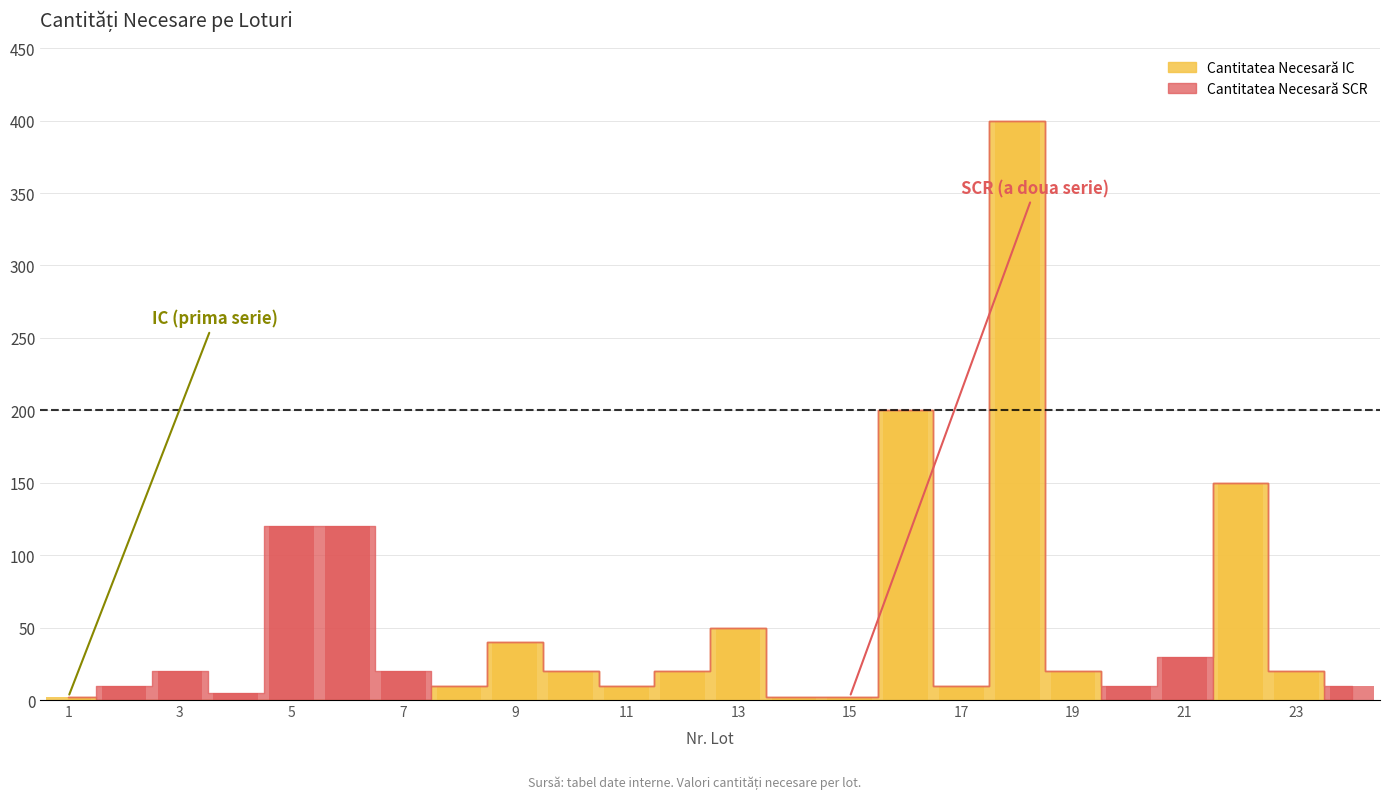

What is the spread (max minus min) of values at 20?

10